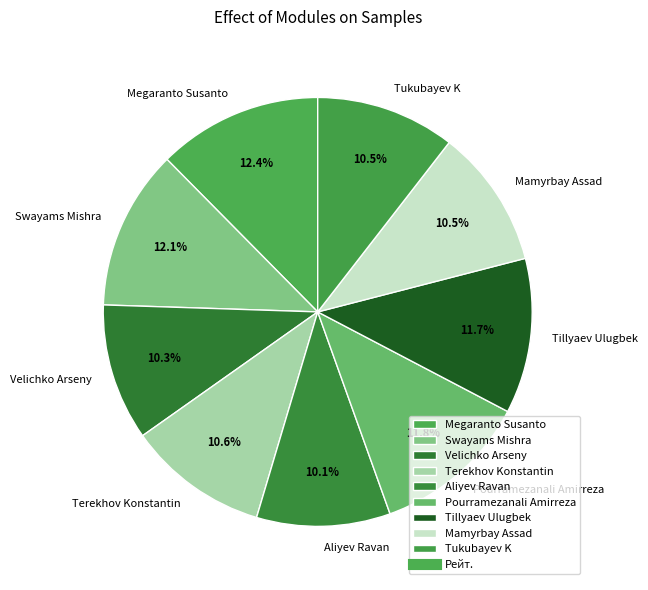

Approximately how many times larger is the value at Velichko Arseny compared to Mamyrbay Assad?

1.0